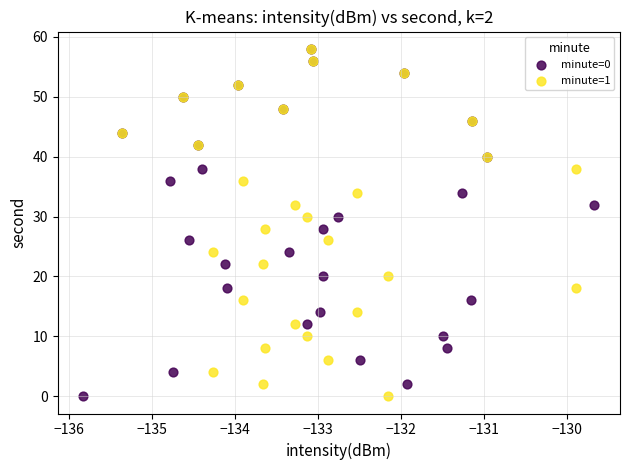

What are all the series names shown in the legend?

minute=0, minute=1